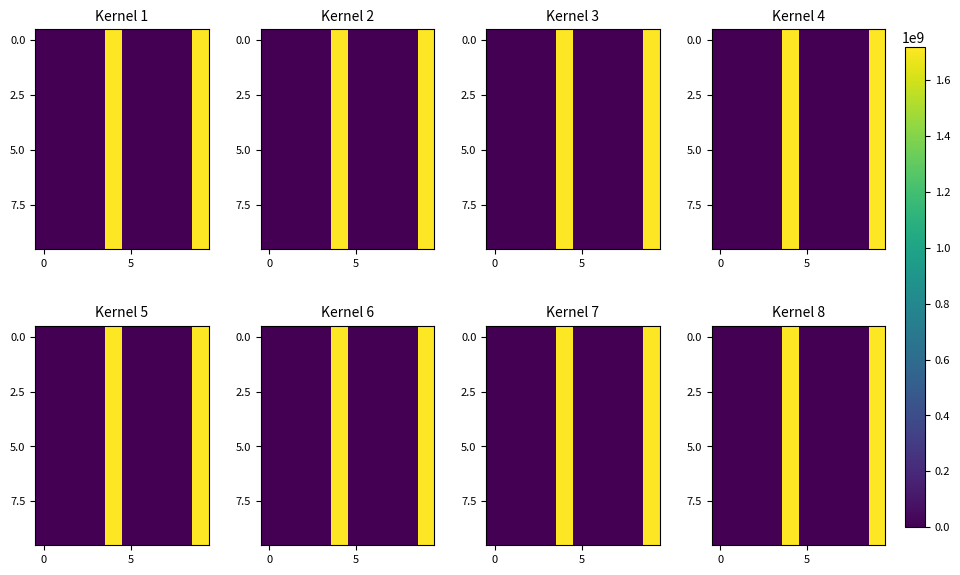

What is the highest value of the 5.0 series?

1716954751.0